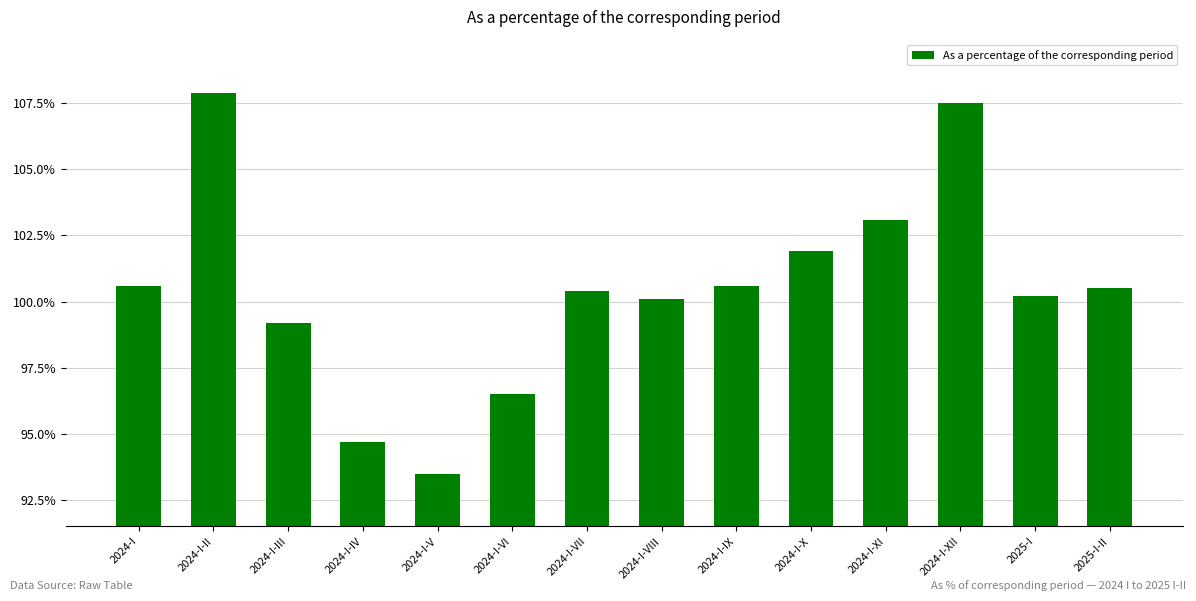

Does the chart contain any negative values?

No